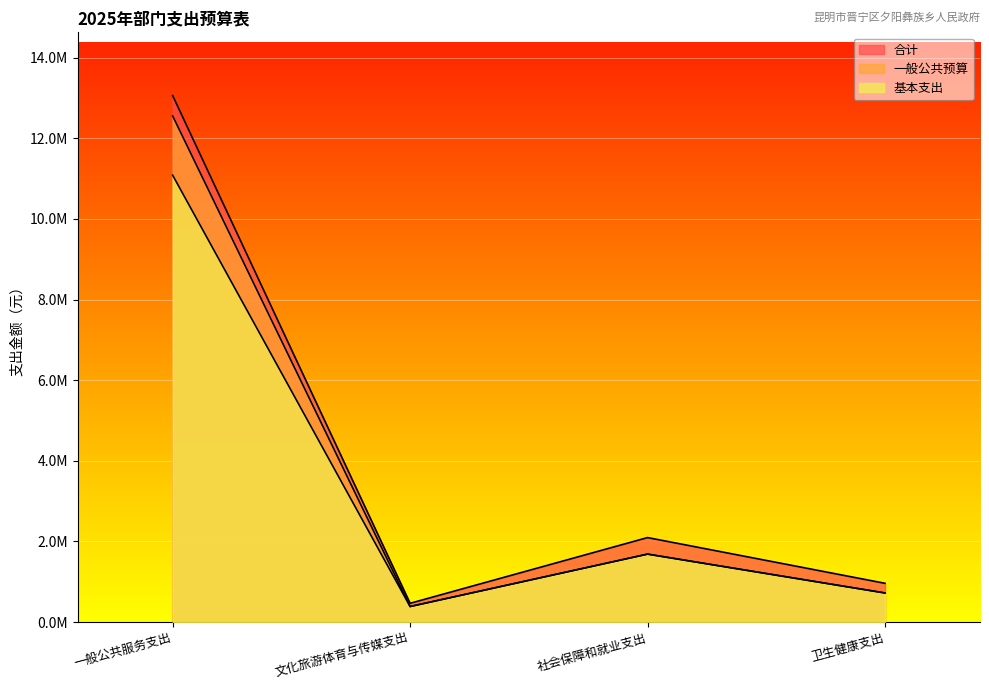

Which category has the highest value in the 基本支出 series?

一般公共服务支出